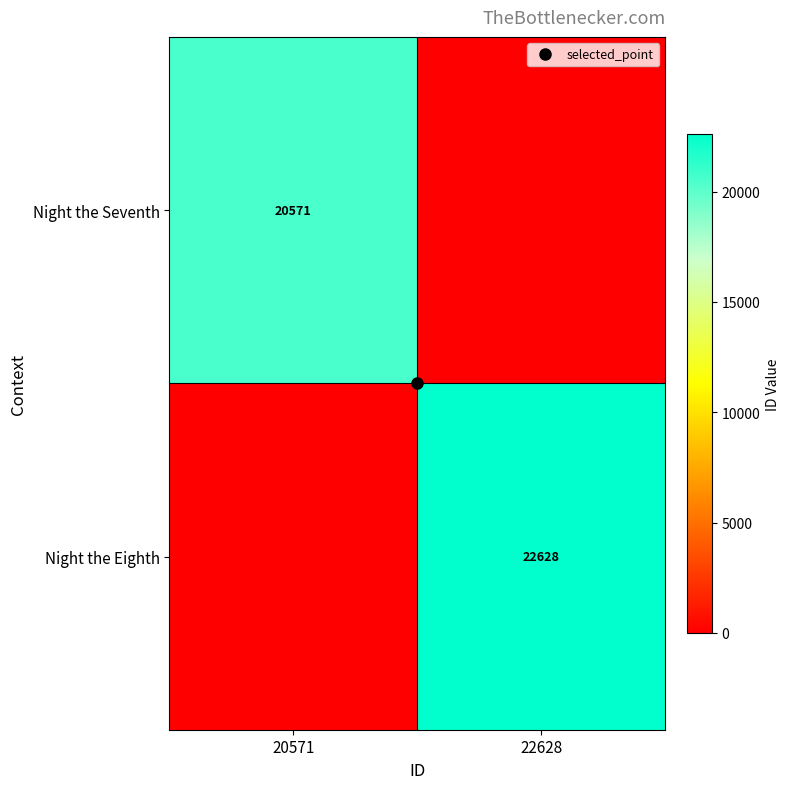

How many Night the Seventh values are between 0 and 20571?

2